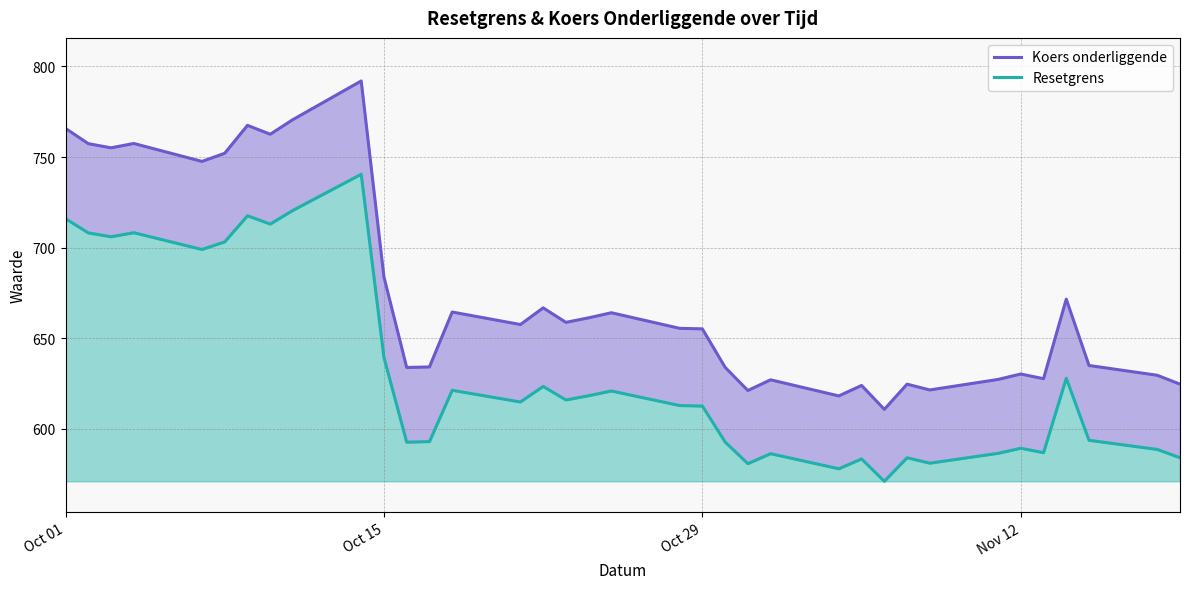

At how many categories does at least one series exceed 776?

1